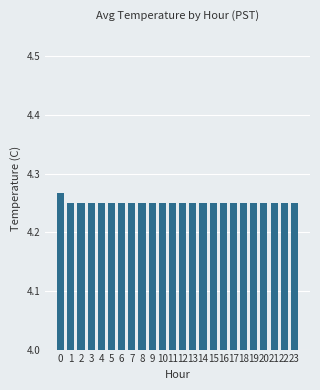

Count the values in the range 4 to 5.

24